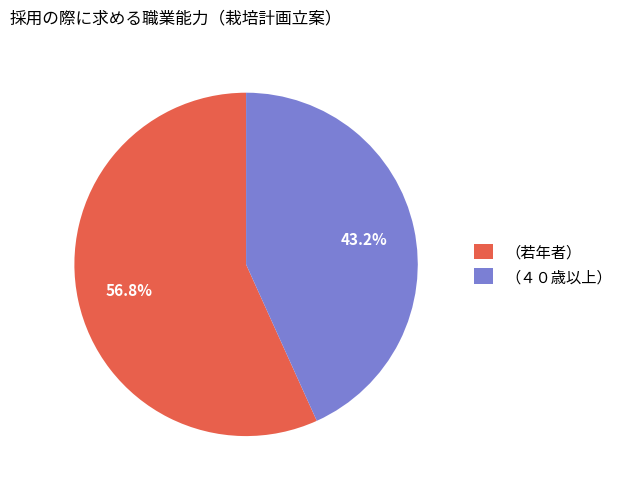

To the nearest percent, what is the combined percentage of （４０歳以上） and （若年者）?

100%